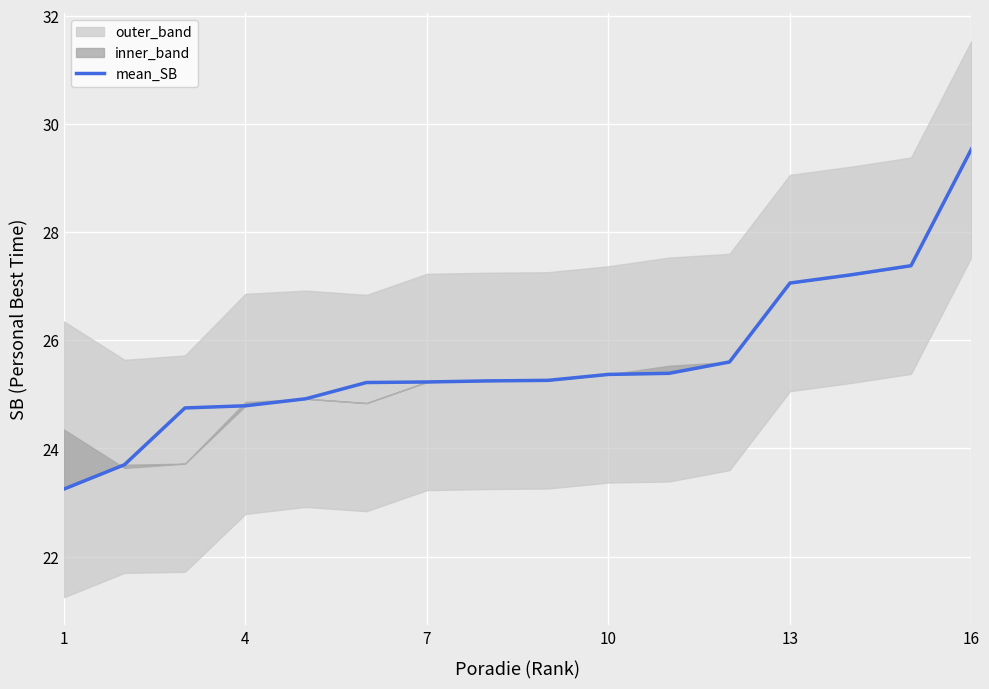

Is it true that mean_SB equals 6.3 at 16?

False